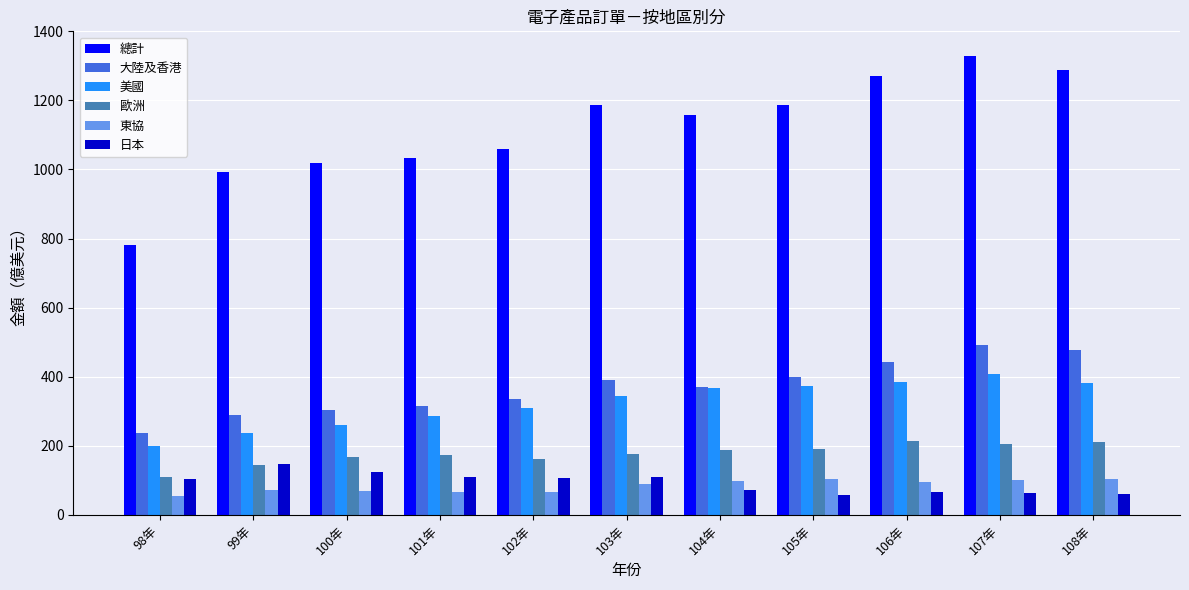

What is the average value of the 大陸及香港 series?

368.2